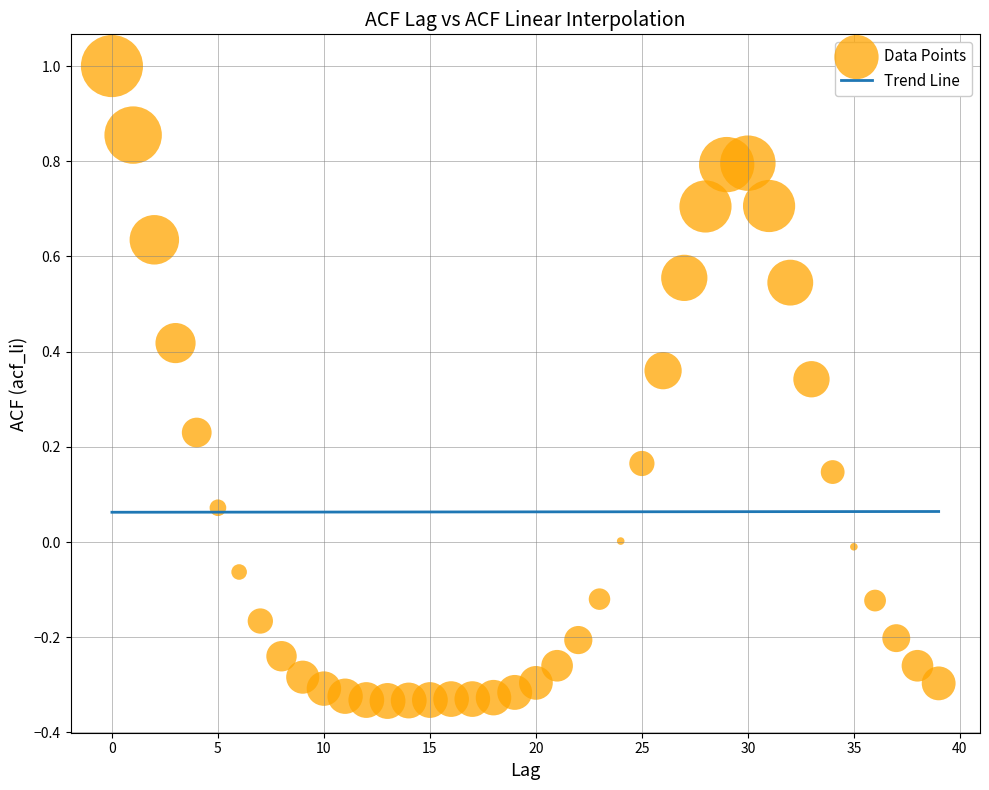

What is the range of Y values (max minus min)?

1.3